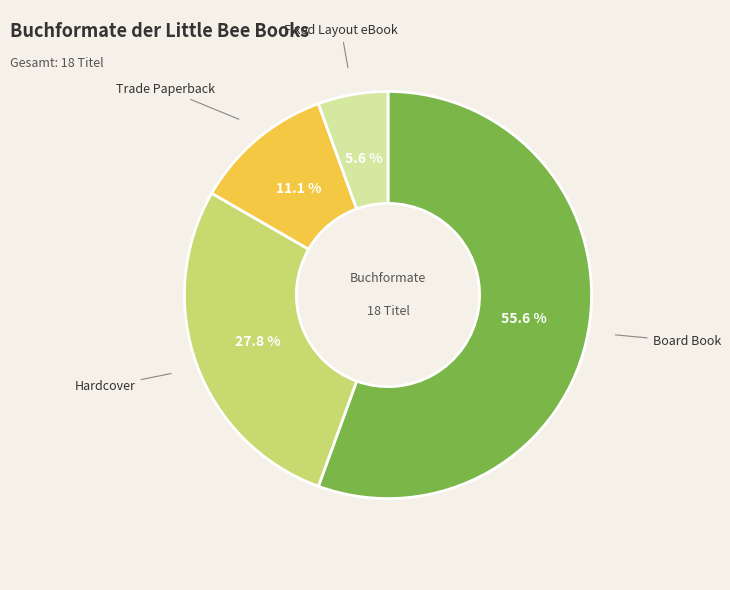

The Fixed Layout eBook slice represents 6% of the pie. True or false?

True